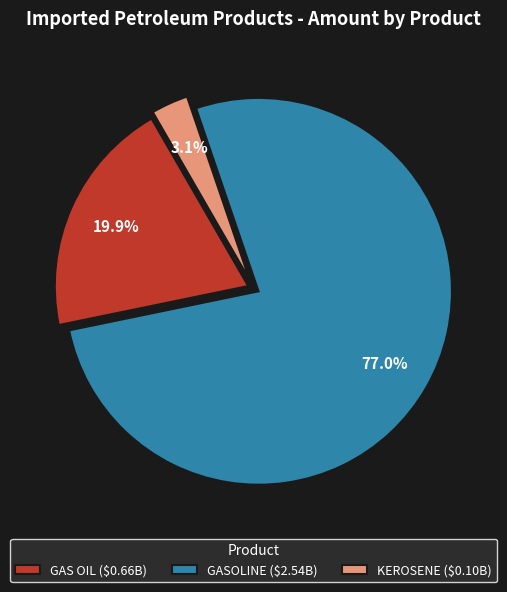

Count the number of slices in the pie.

3